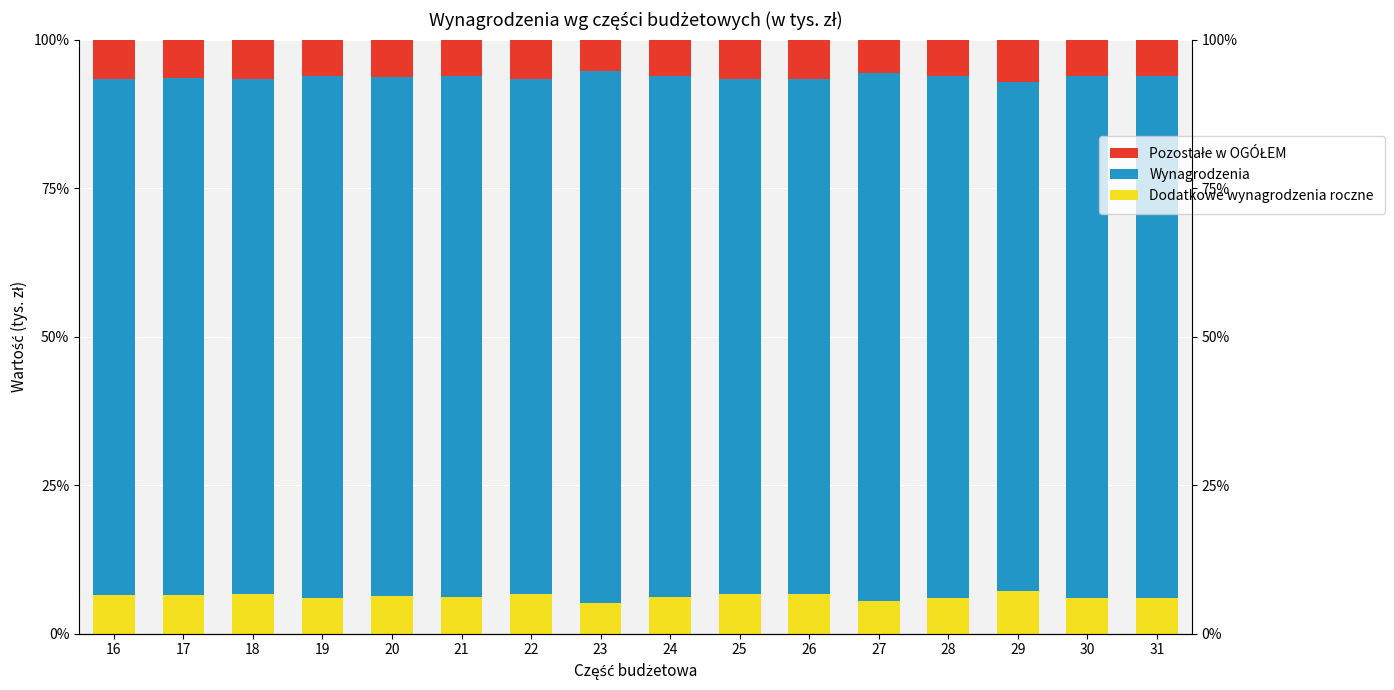

What is the greatest value displayed?

89.6